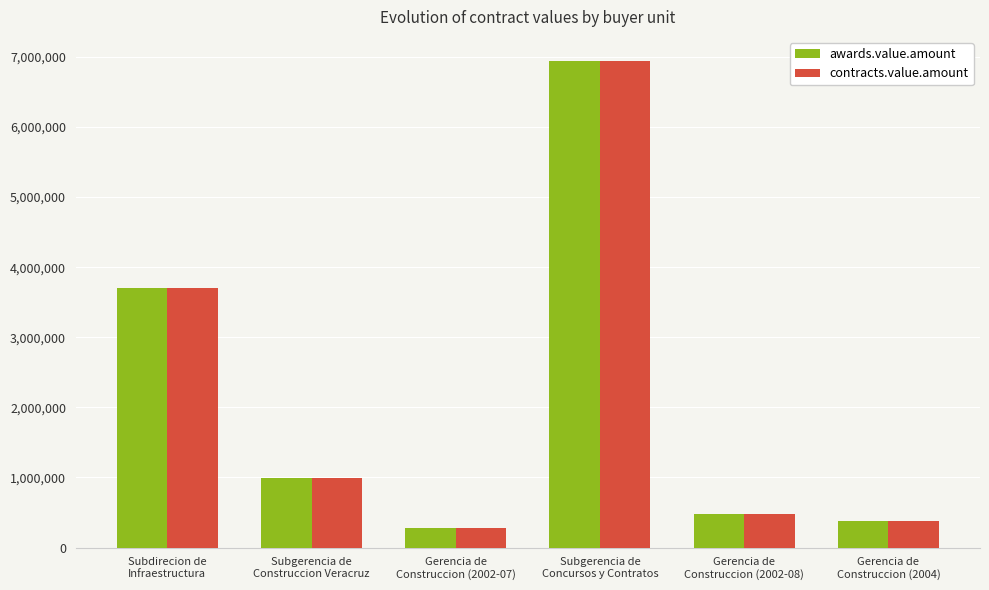

What is the sum of all awards.value.amount values?

12781619.3